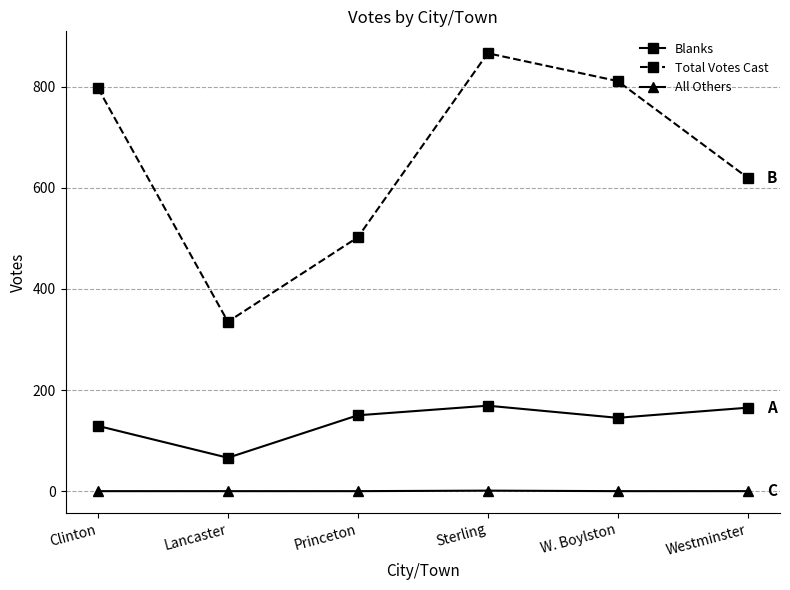

The value of Total Votes Cast at Sterling is 186. True or false?

False